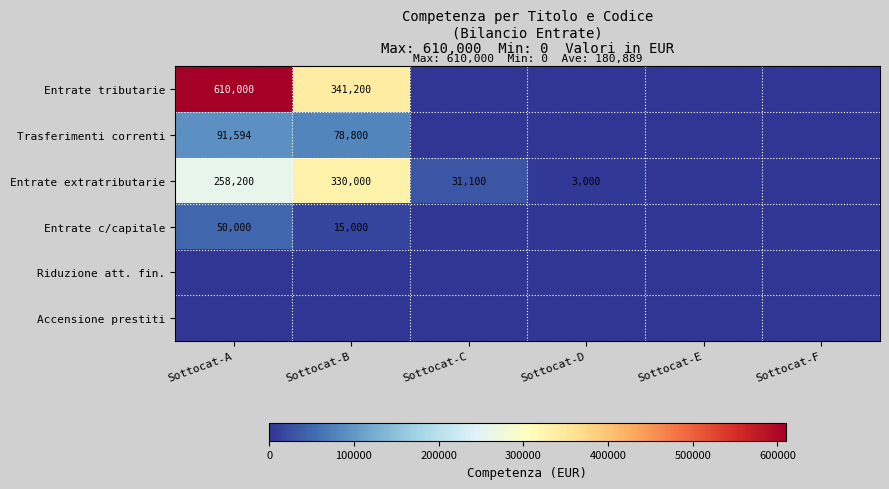

Is the value of Entrate extratributarie at Sottocat-A greater than the value of Entrate tributarie at Sottocat-B?

No